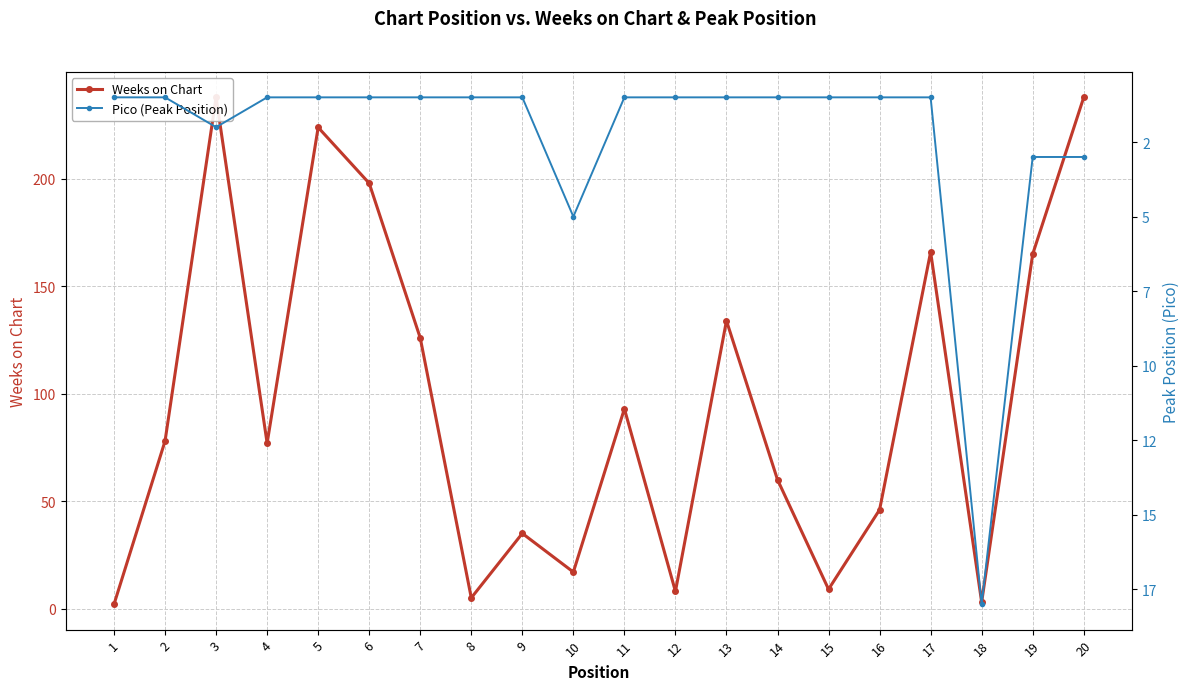

List the series in order of their peak value, lowest first.

Pico (Peak Position), Weeks on Chart